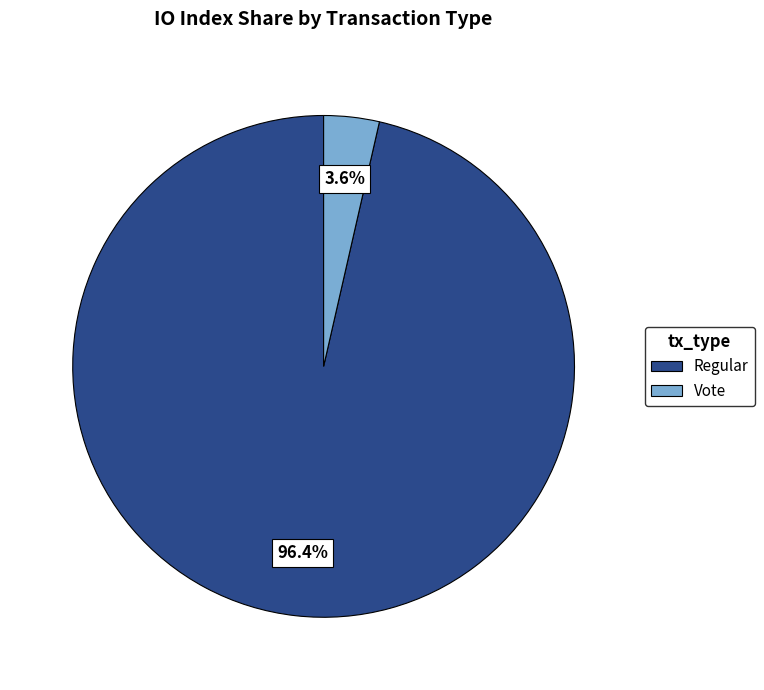

Which category has the biggest portion of the pie?

Regular